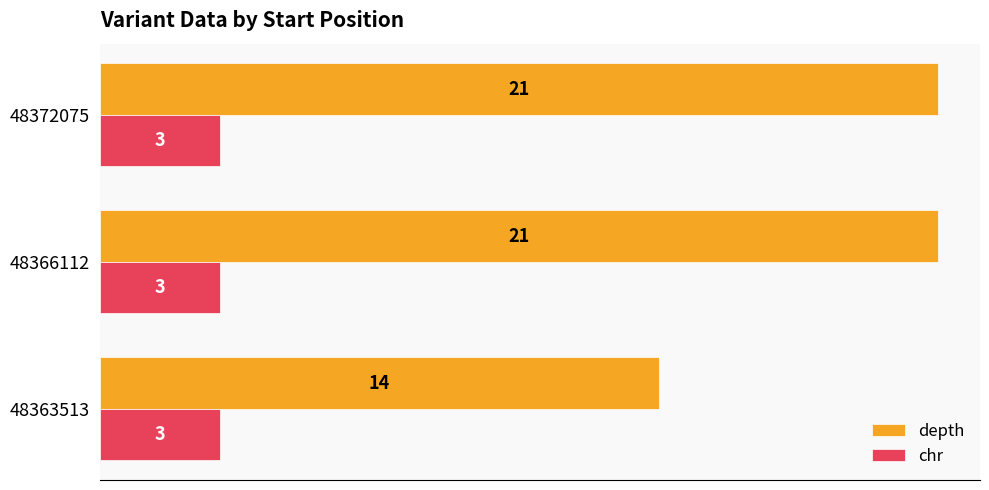

What is the difference between the highest and lowest values at 48366112?

18